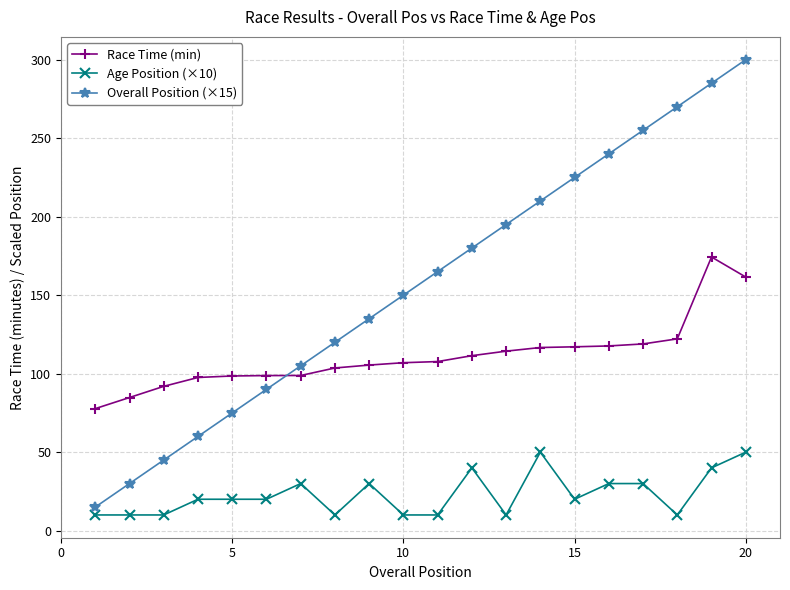

What is the value of the Race Time (min) point at the 18th from the left?

122.2